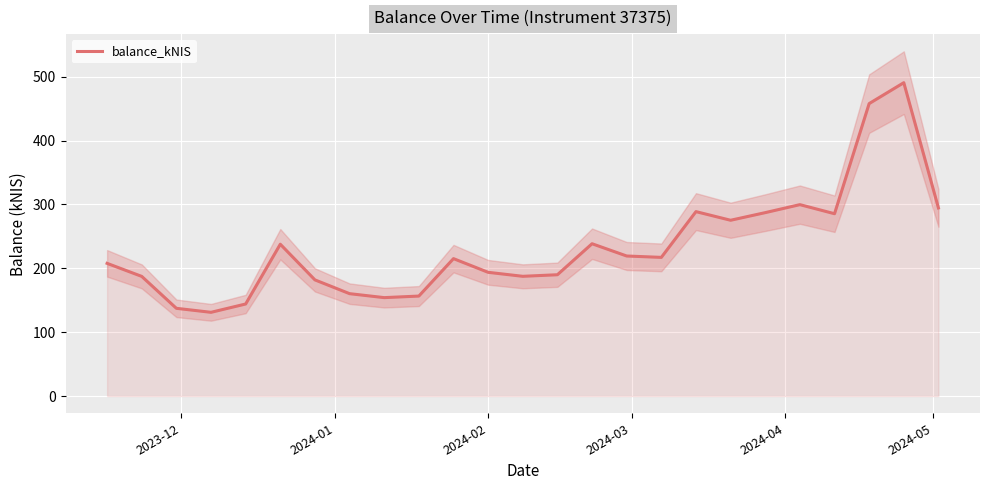

Count the number of data series in this chart.

1